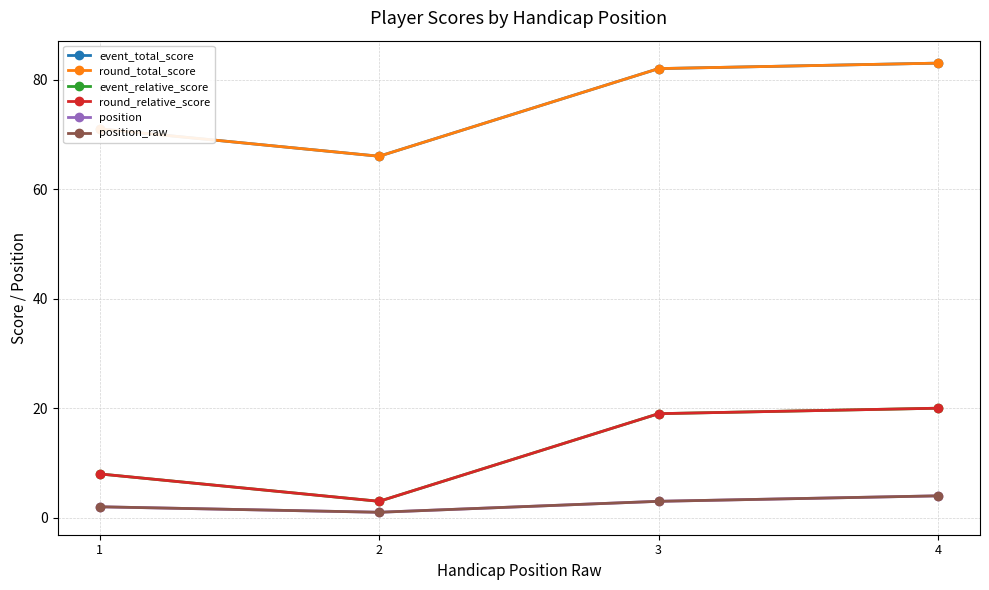

What is the difference between the second highest and minimum values in the round_relative_score series?

16